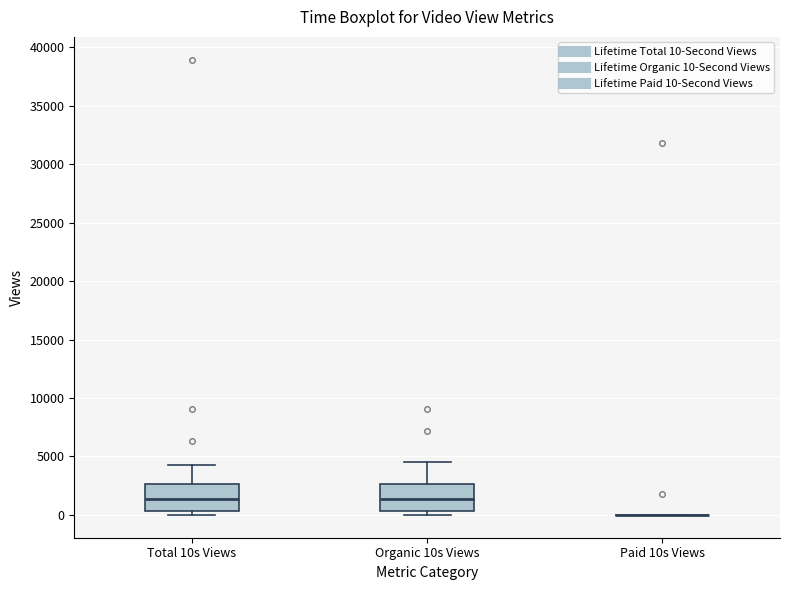

Reading left to right, read every box against the y-axis: the position of its median line, the range the box covers, and the ends of its whiskers. The values are not printed on the chart, so give them approximately, as read against the axis.

Total 10s Views: median 1500, box 500 to 2500, whiskers 0 to 4500
Organic 10s Views: median 1500, box 500 to 2500, whiskers 0 to 4500
Paid 10s Views: box collapsed to a line at 0, whiskers 0 to 0